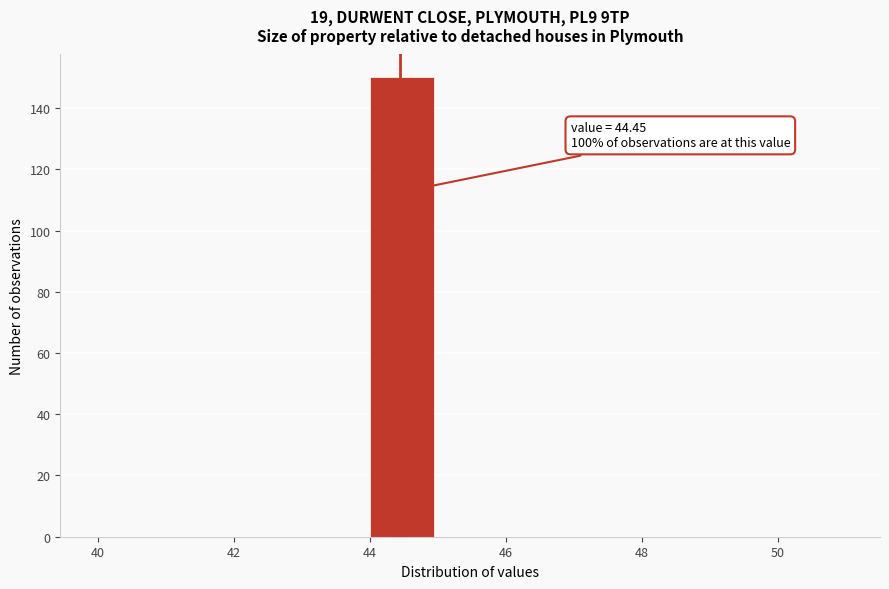

Over which range of the x-axis is the bar tallest?

44 to 45